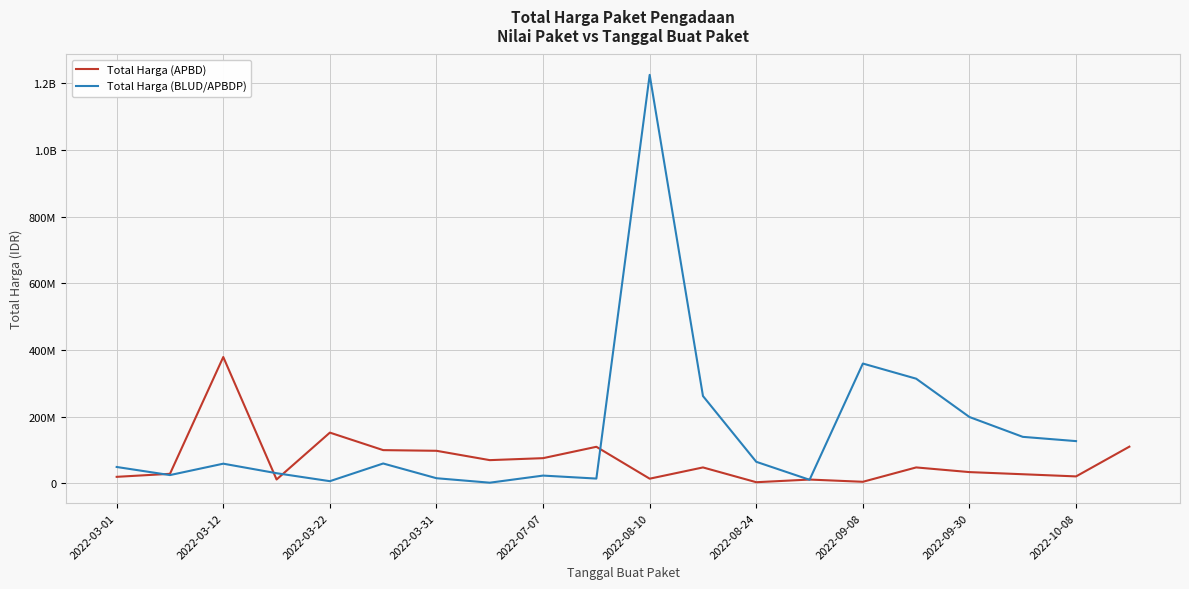

What is the smallest value displayed?

2395750.0